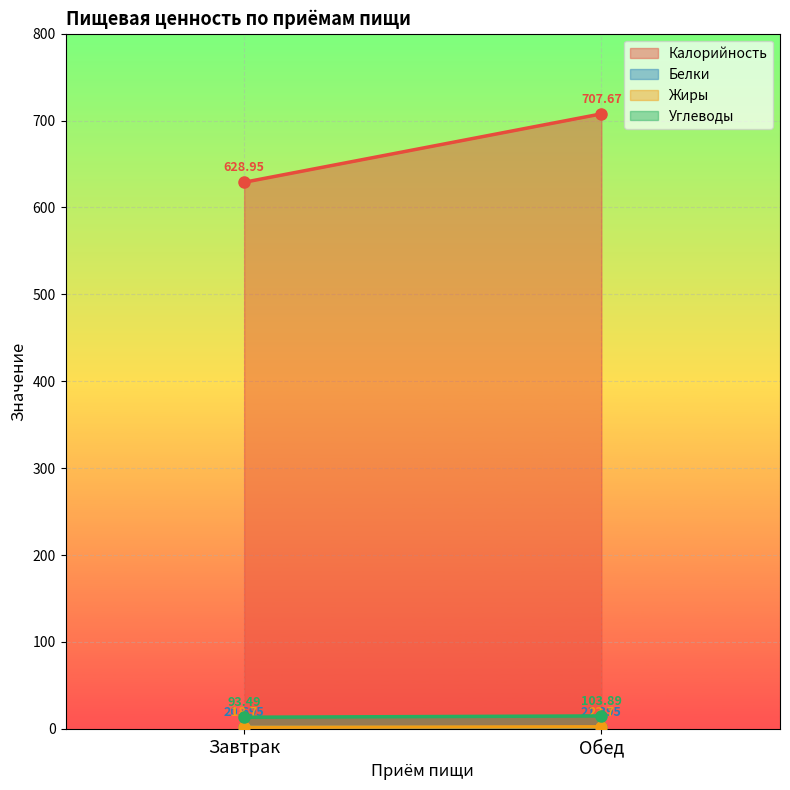

Reading right to left, transcribe all the data shown in this chart.

Калорийность: 707.7	629.0
Белки: 21.4	20.7
Жиры: 23.7	18.7
Углеводы: 103.9	93.5